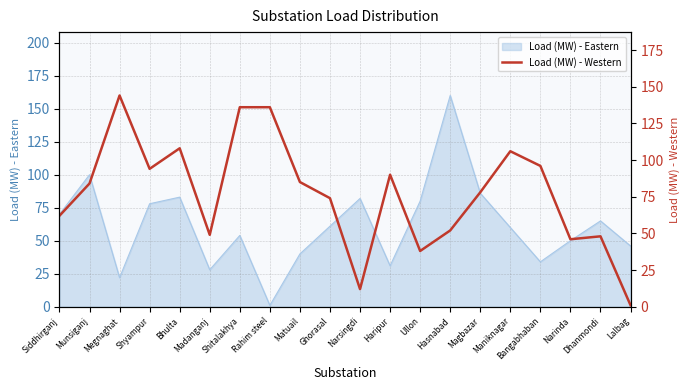

The value at Madanganj is 25. True or false?

False